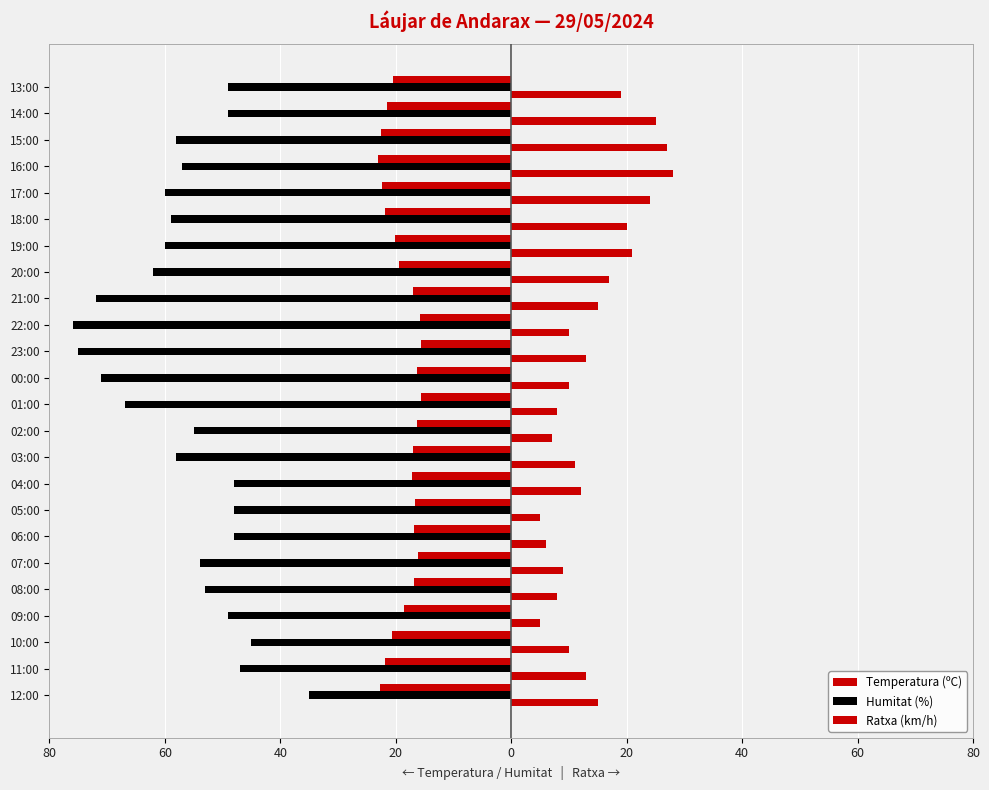

What is the minimum value for Humitat (%)?

-76.0